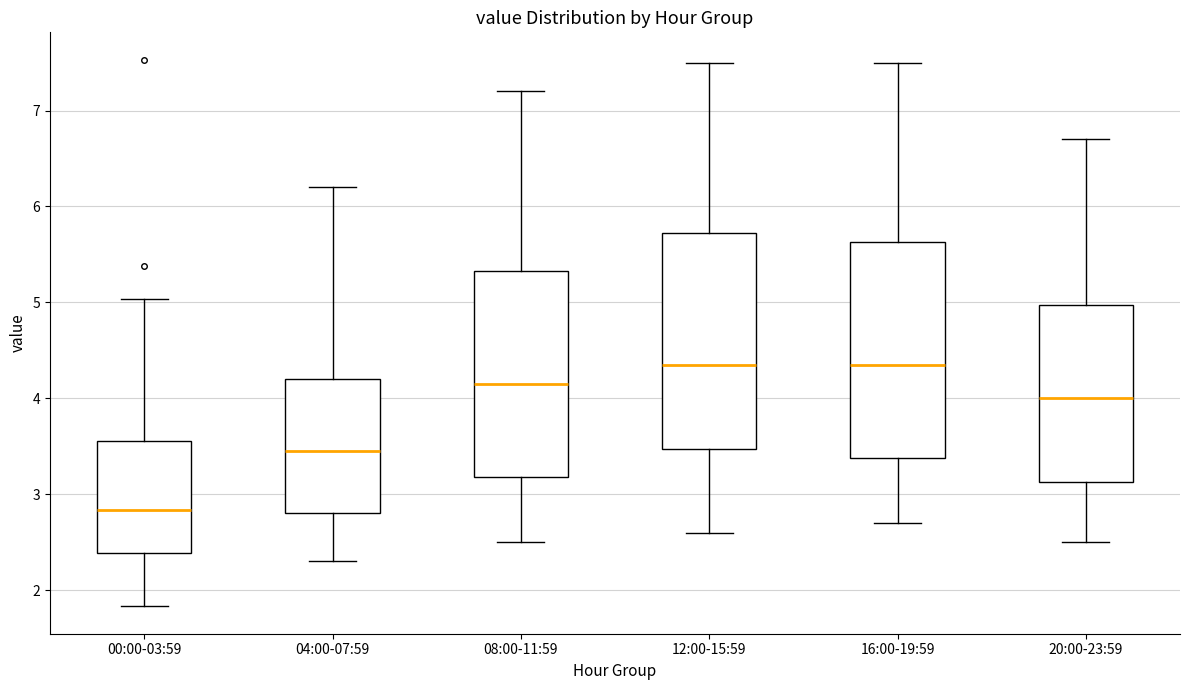

Reading left to right, transcribe this box plot: for each box, give where its median line is, the range the box spans, and where its two whiskers end, as read against the y-axis. The values are not printed on the chart, so give them approximately, as read against the axis.

00:00-03:59: median 2.8, box 2.4 to 3.6, whiskers 1.8 to 5.0
04:00-07:59: median 3.5, box 2.8 to 4.2, whiskers 2.3 to 6.2
08:00-11:59: median 4.2, box 3.2 to 5.3, whiskers 2.5 to 7.2
12:00-15:59: median 4.4, box 3.5 to 5.7, whiskers 2.6 to 7.5
16:00-19:59: median 4.4, box 3.4 to 5.6, whiskers 2.7 to 7.5
20:00-23:59: median 4.0, box 3.1 to 5.0, whiskers 2.5 to 6.7